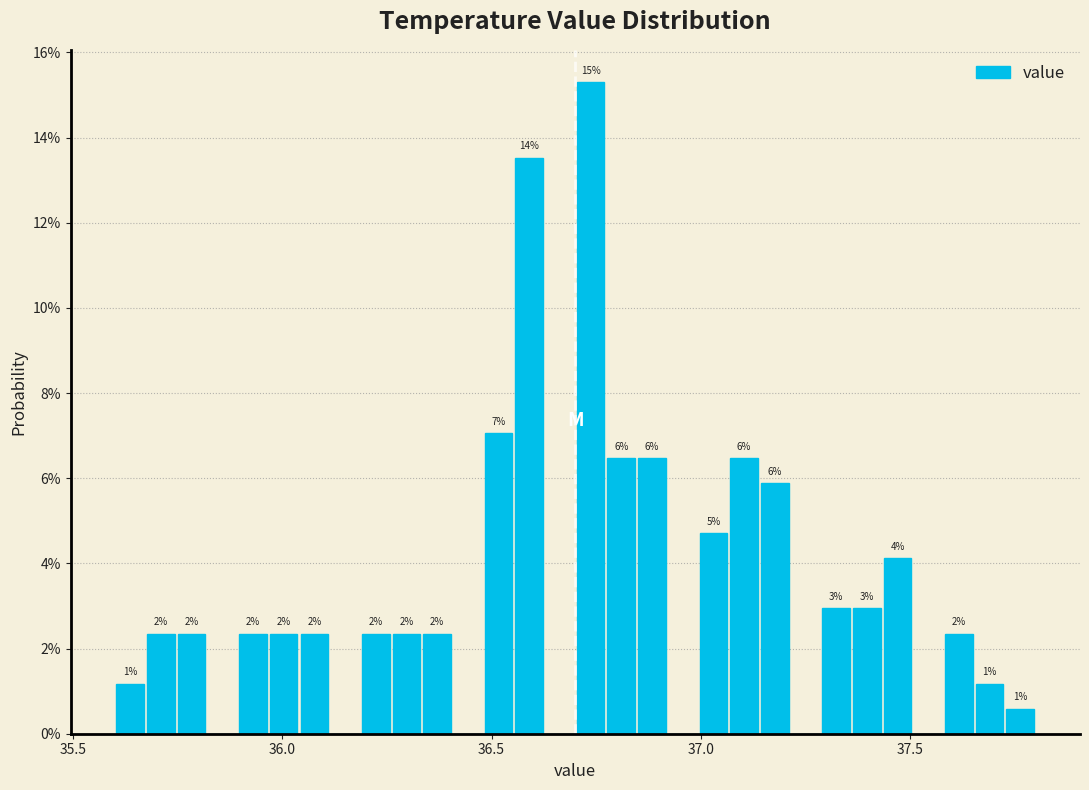

Read against the x-axis, roughly where is the centre of the tallest bar?

36.75